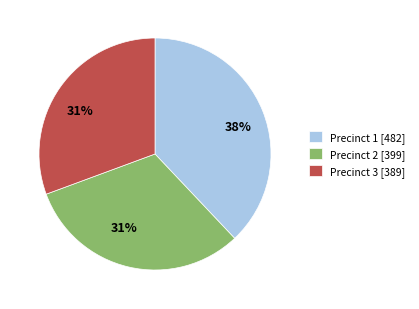

Approximately how many times larger is the value at Precinct 3 [389] compared to Precinct 2 [399]?

1.0